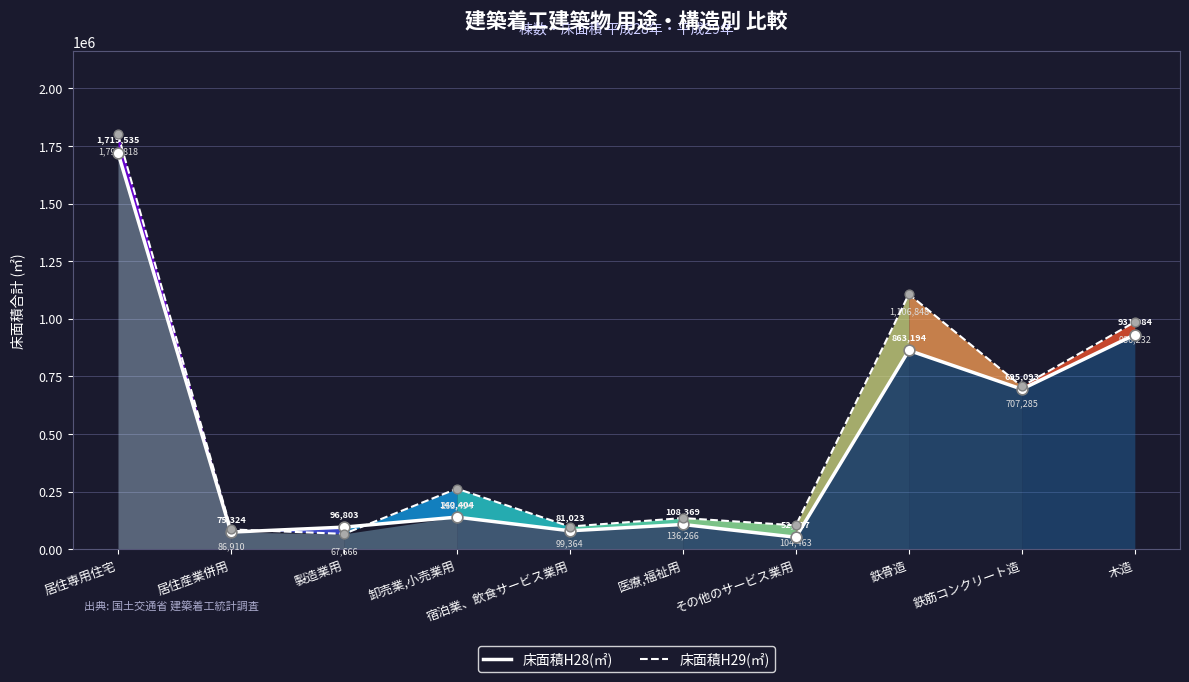

What are all the series names shown in the legend?

床面積H28(㎡), 床面積H29(㎡)